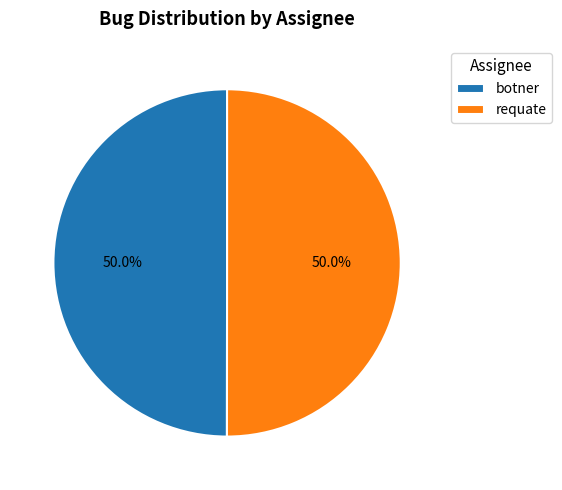

Do botner and requate together represent more than half of the pie?

Yes